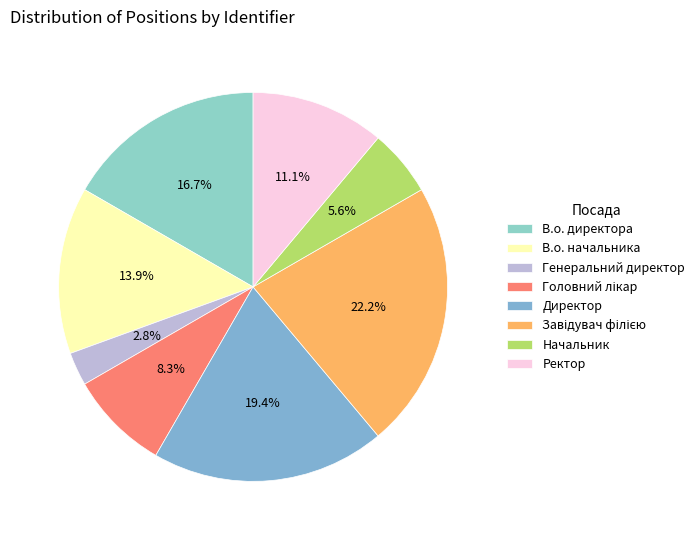

Which has a higher value, Ректор or Головний лікар?

Ректор